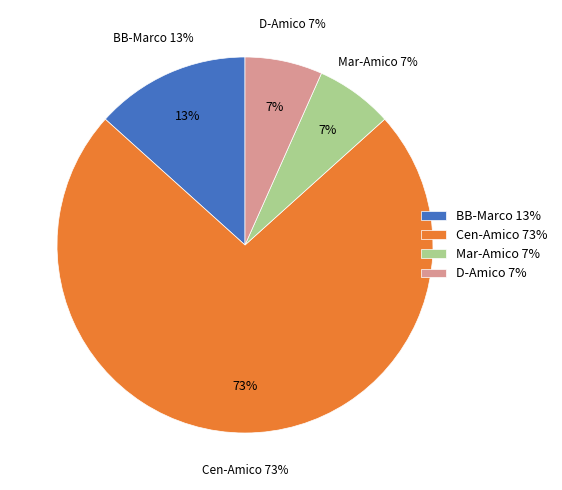

The Mar-Amico slice represents 1% of the pie. True or false?

False